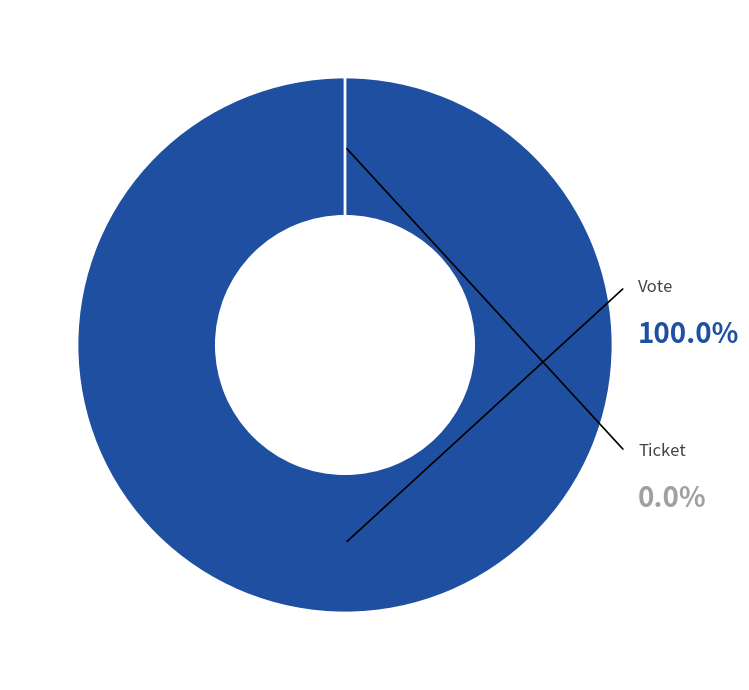

To the nearest percent, what is the difference between the Vote and Ticket slice percentages?

100%